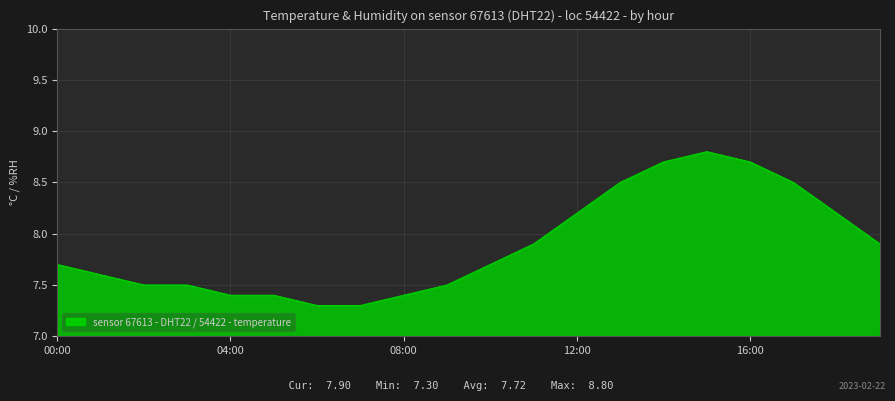

What is the difference between the maximum and minimum values?

1.5